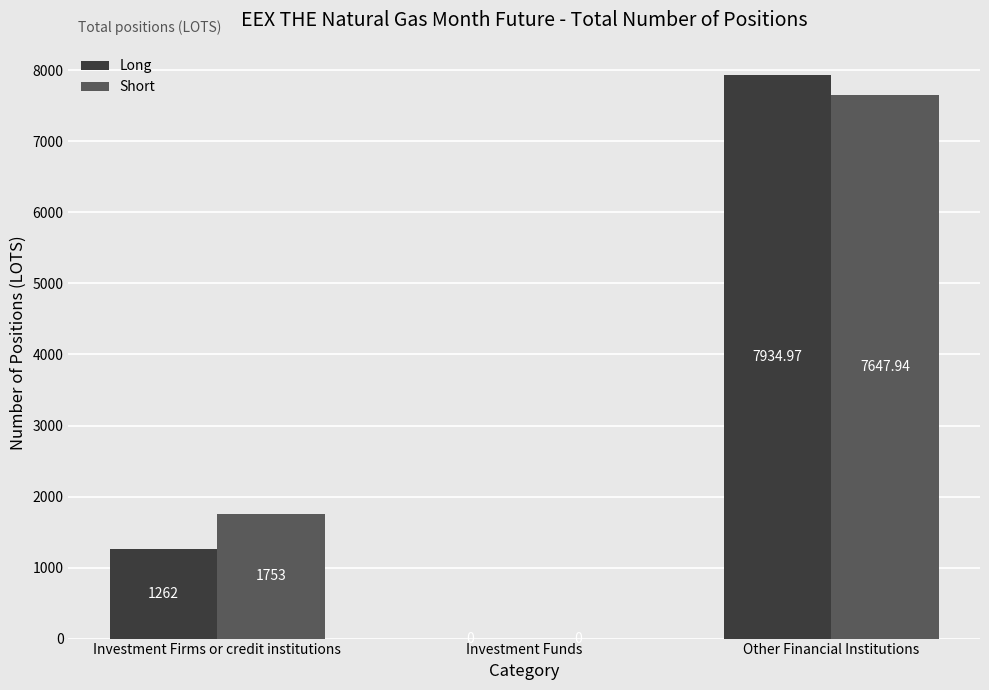

Which series has the largest total across all categories?

Short